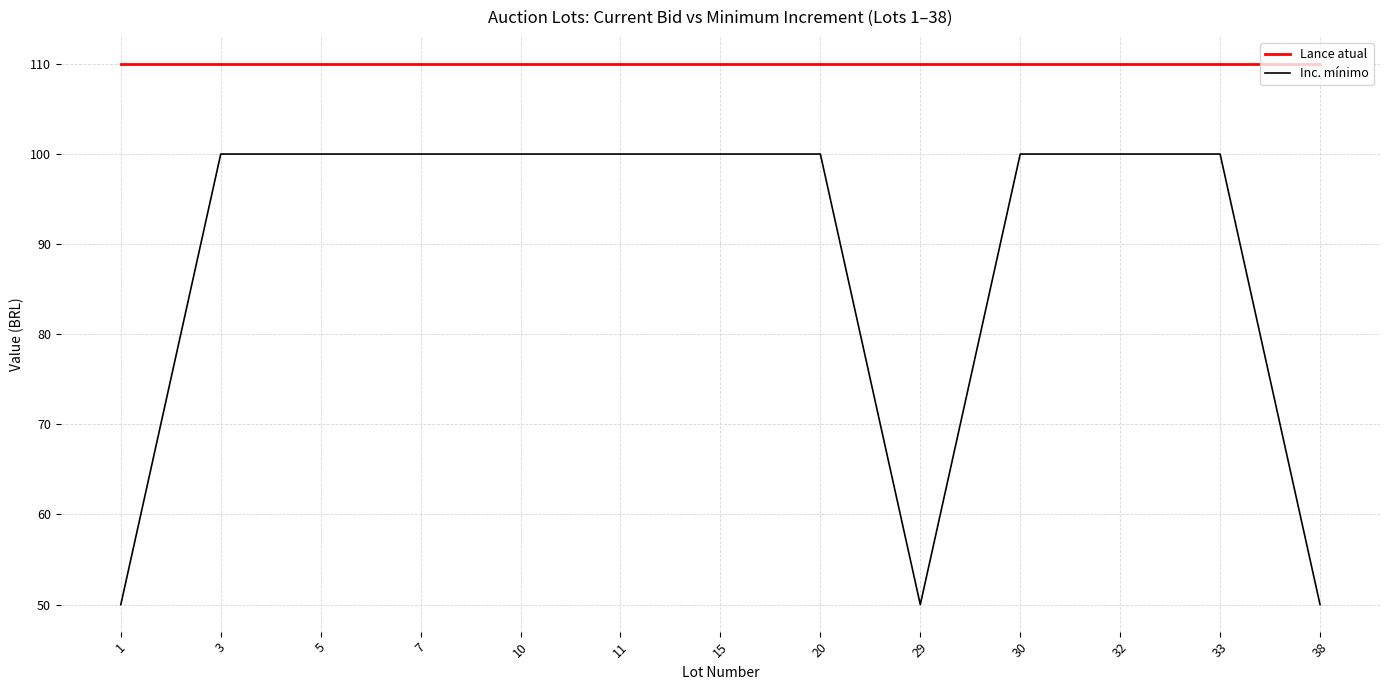

What are all the series names shown in the legend?

Lance atual, Inc. mínimo